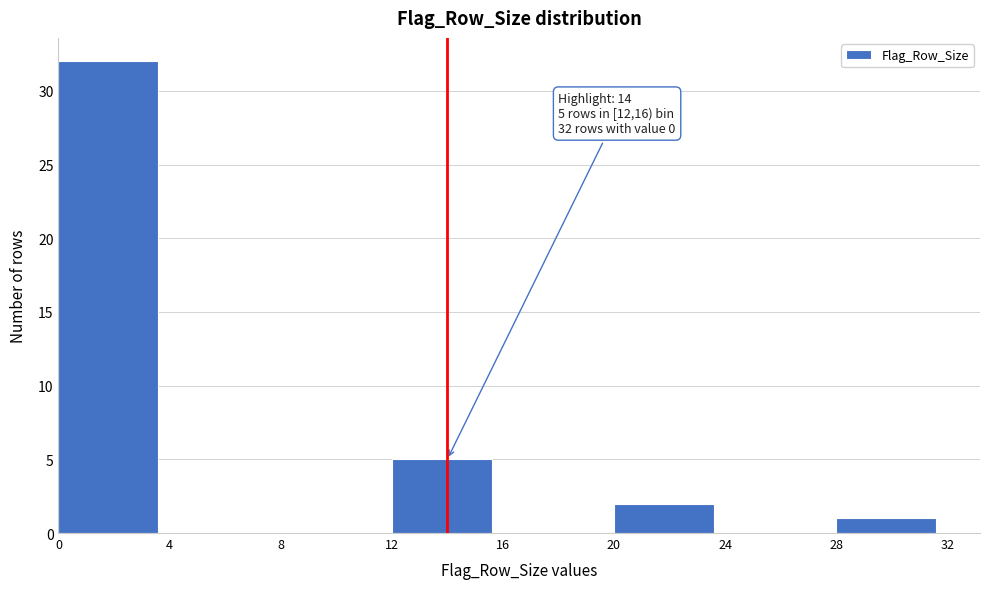

Which range on the x-axis has the tallest bar?

0 to 4